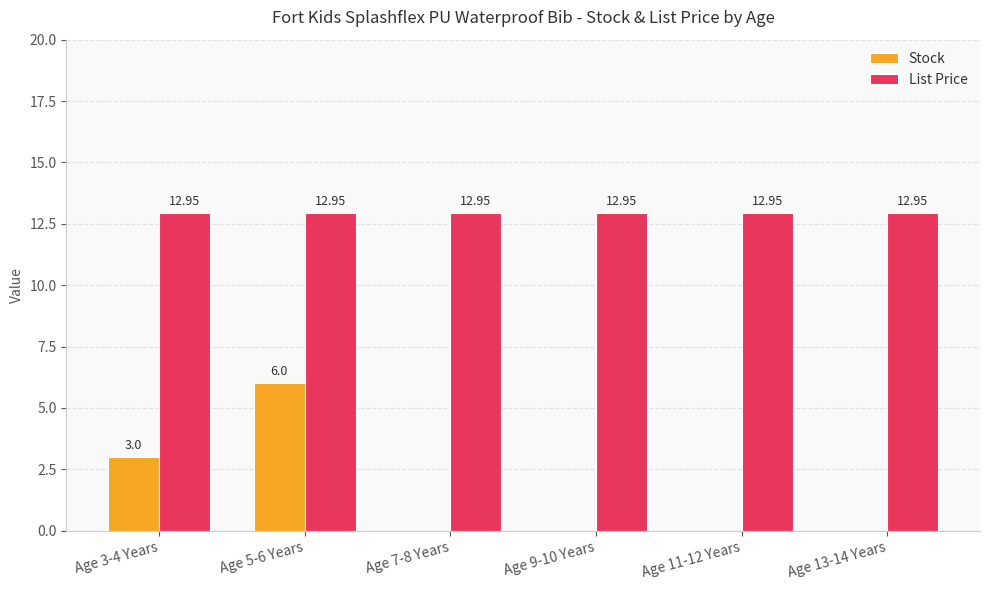

Is the value of Stock at Age 9-10 Years greater than the value of List Price at Age 5-6 Years?

No